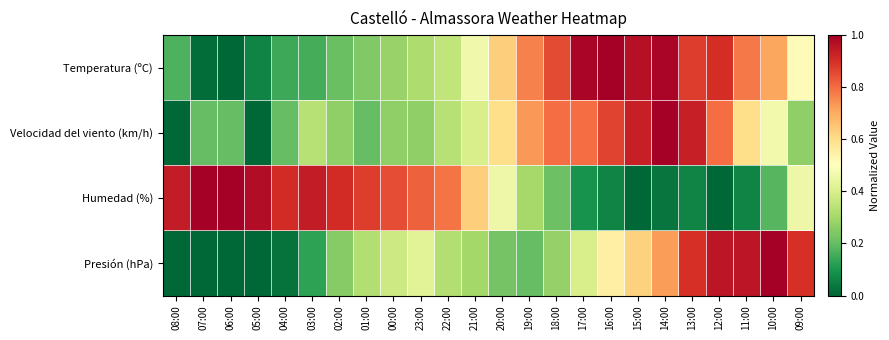

At how many categories does at least one series exceed 0?

24